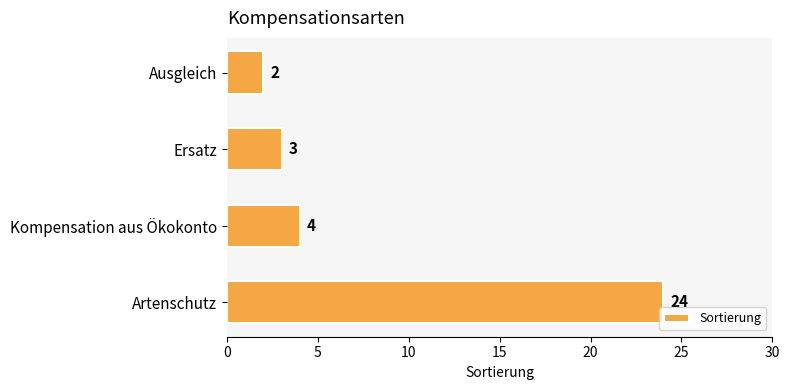

What is the change in value from Ersatz to Artenschutz?

+21